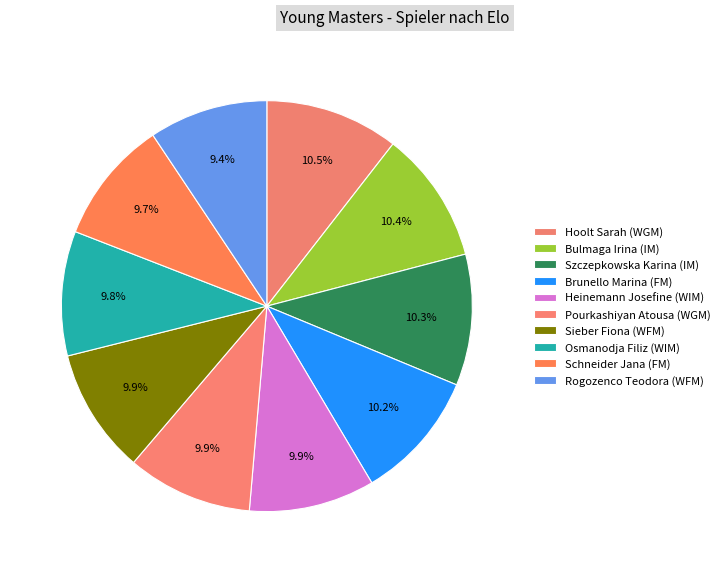

Approximately how many times larger is the value at Heinemann Josefine (WIM) compared to Bulmaga Irina (IM)?

1.0